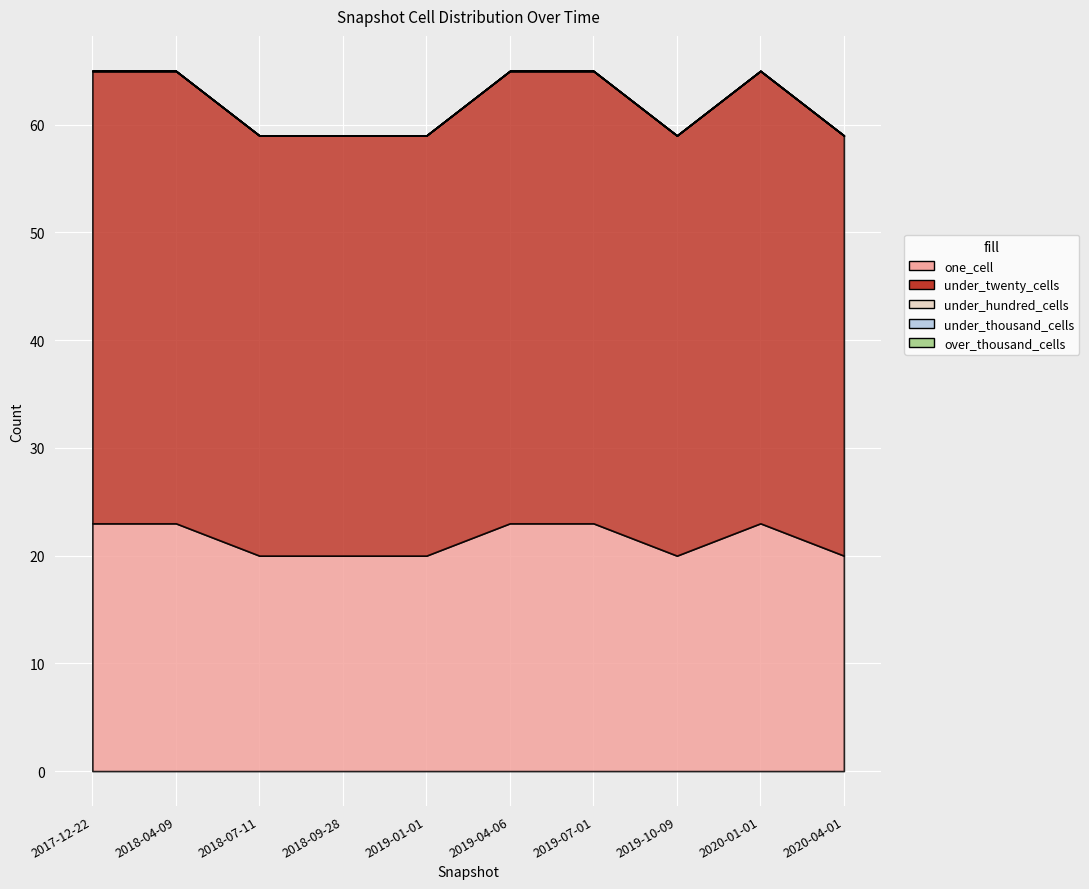

True or false: over_thousand_cells and under_twenty_cells intersect in this chart.

False